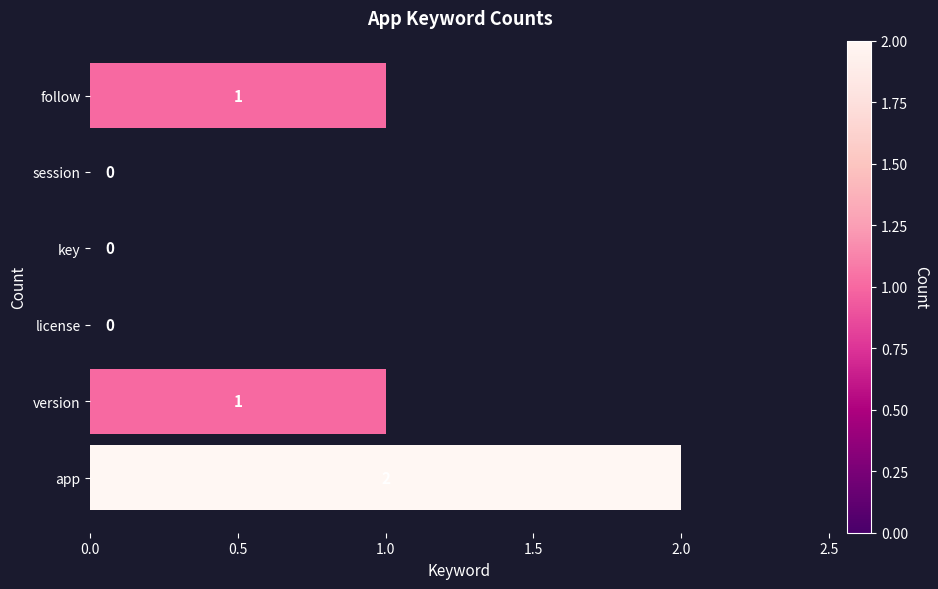

What is the change in value from key to follow?

+1